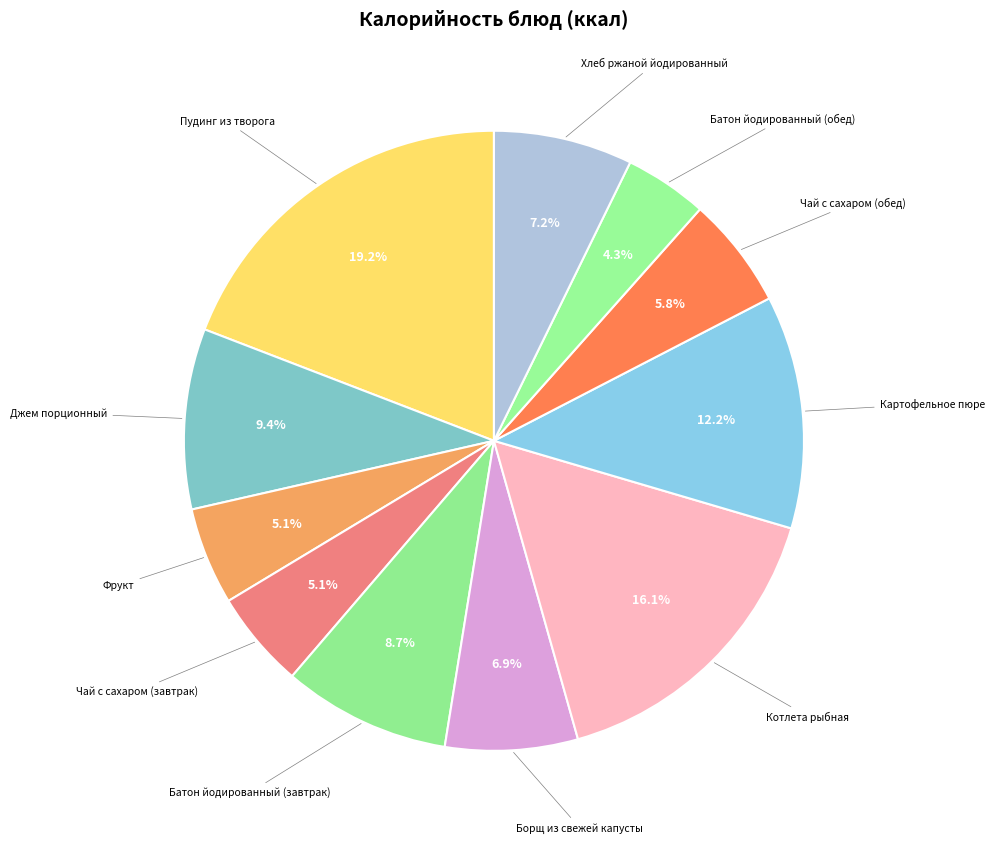

Count the number of slices in the pie.

11